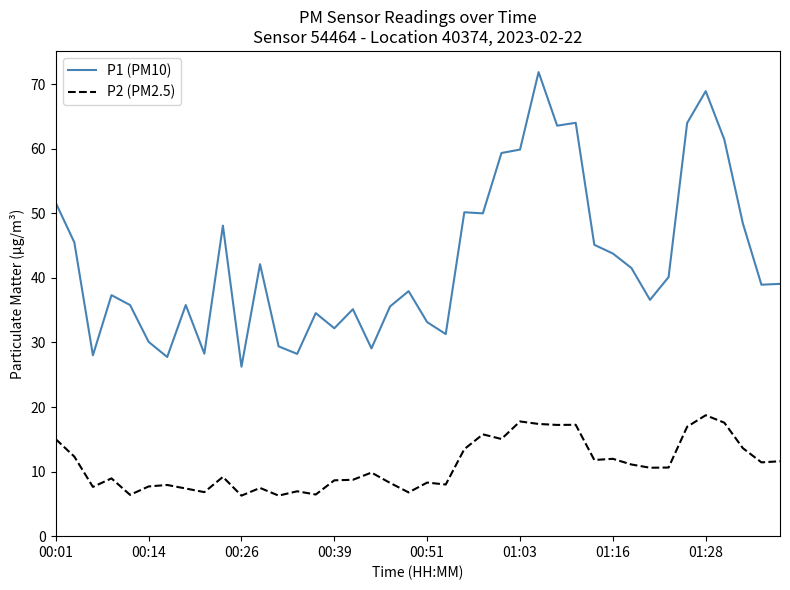

Which series has the largest total across all categories?

P1 (PM10)